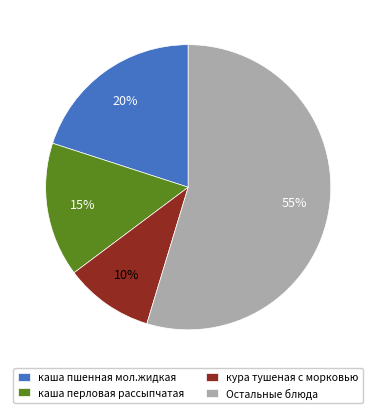

Do кура тушеная с морковью and Остальные блюда together represent more than half of the pie?

Yes